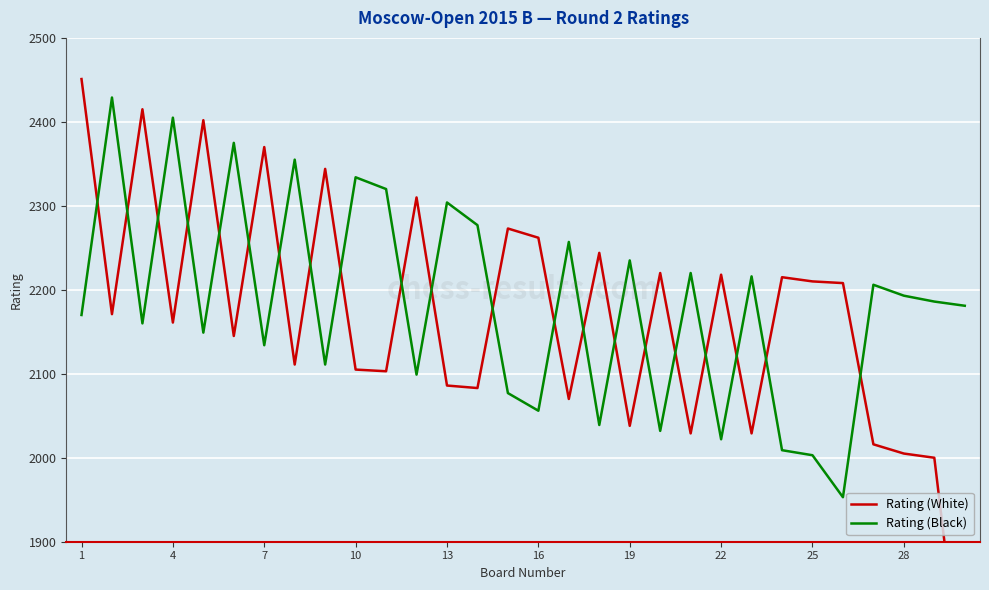

The value of Rating (Black) at 19 is 3522. True or false?

False